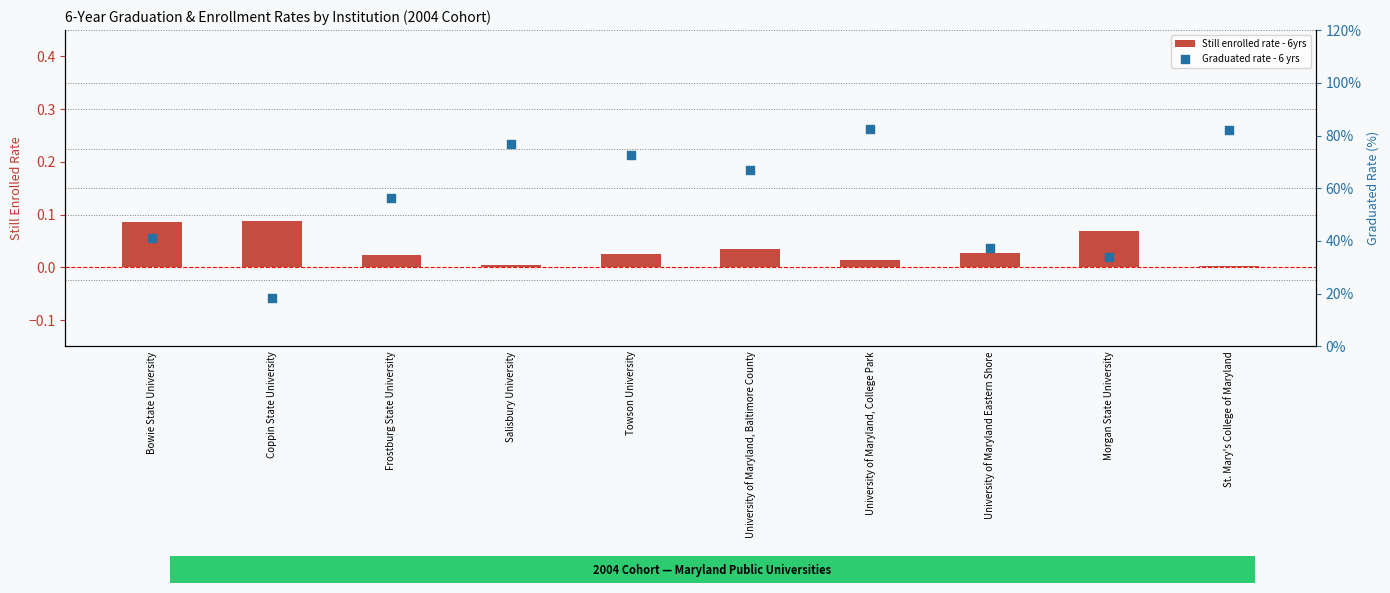

At how many categories does at least one series exceed 38?

7